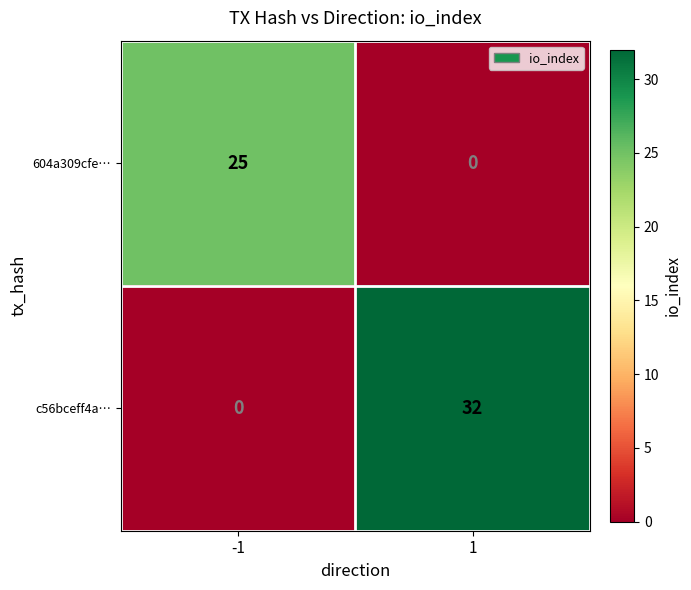

At how many categories does at least one series exceed 2?

2